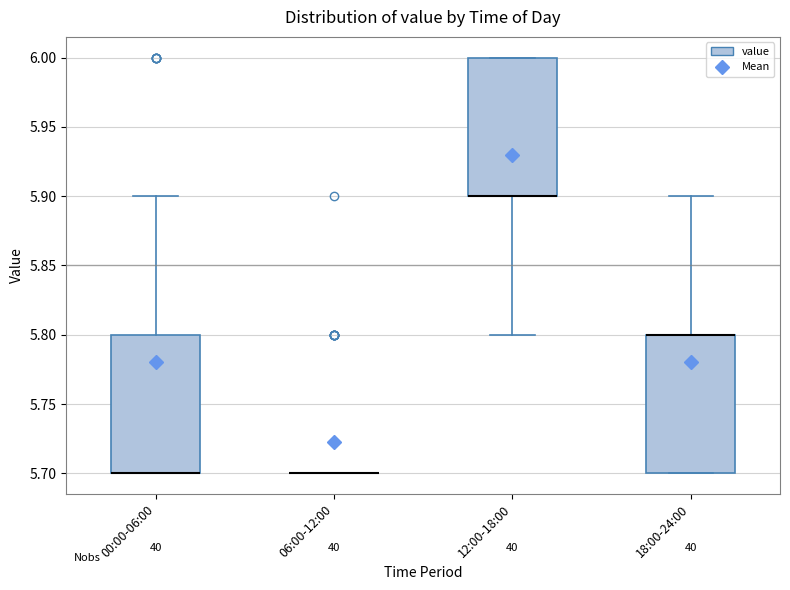

Where is the lower edge of the box for 12:00-18:00 on the y-axis? The values are not printed on the chart, so give them approximately, as read against the axis.

5.9